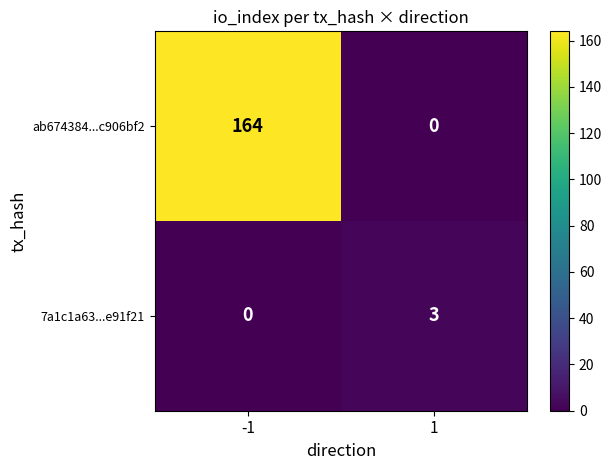

At which category is the sum across all series the highest?

-1